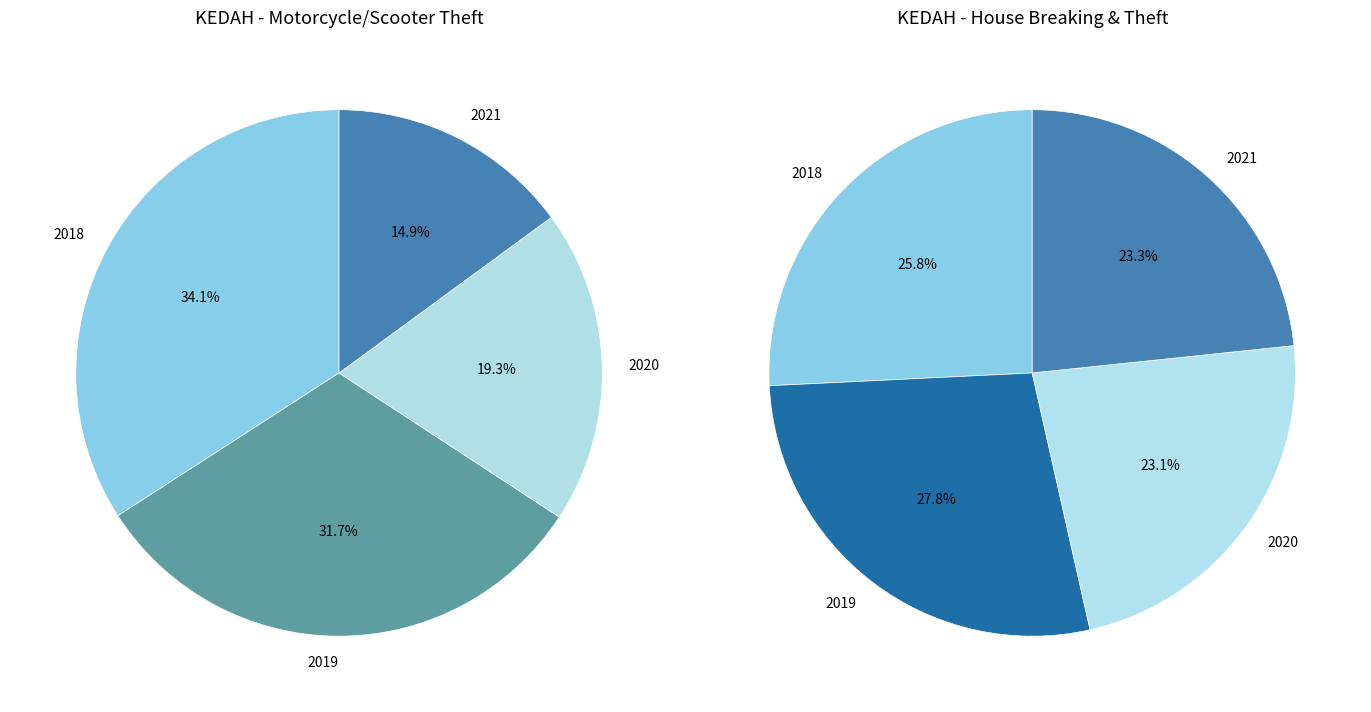

What is the smallest slice in the pie chart?

2020